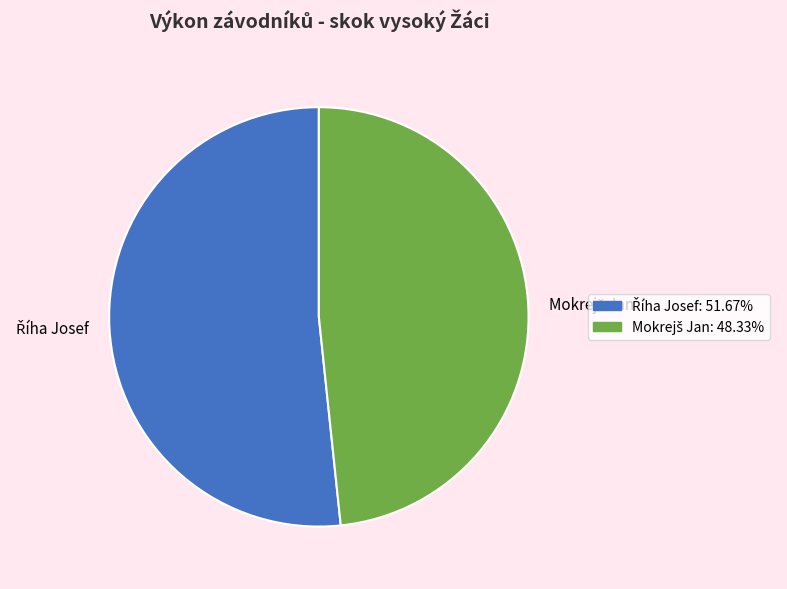

What is the total percentage of Mokrejš Jan and Říha Josef?

100.0%